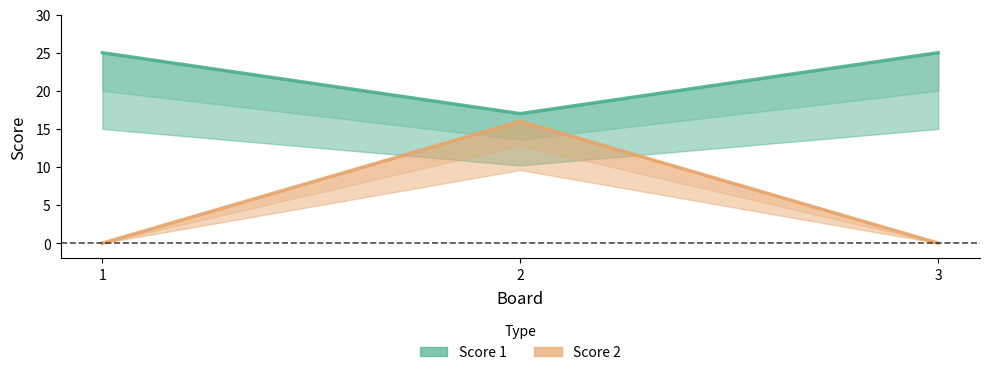

Which series changed the most between 1 and 2?

Score 2